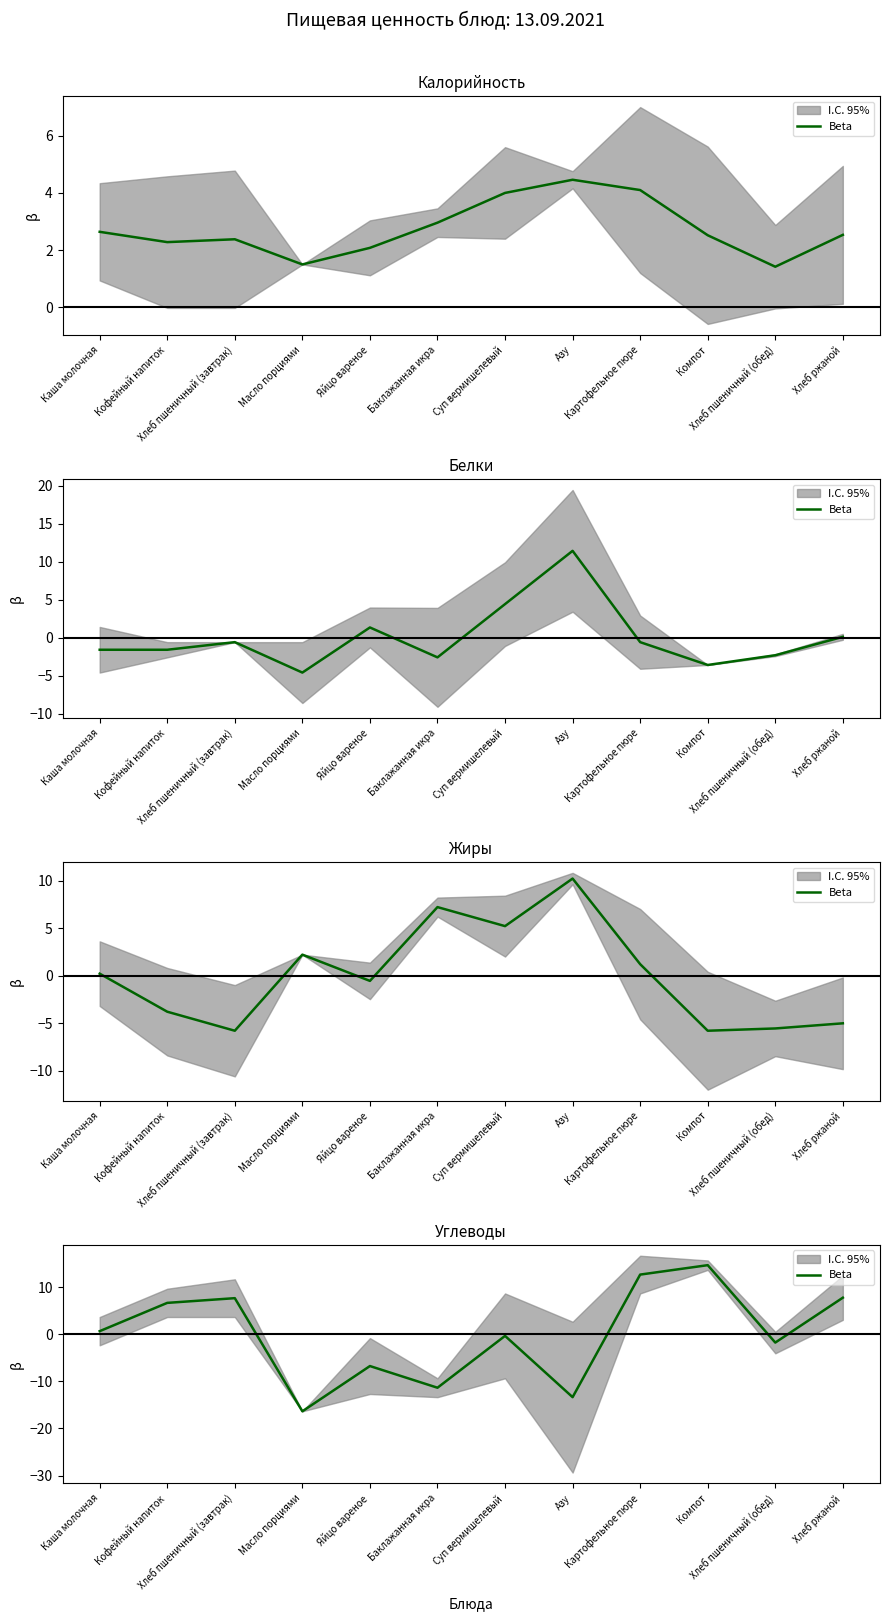

Where does the data first go above 0?

Каша молочная